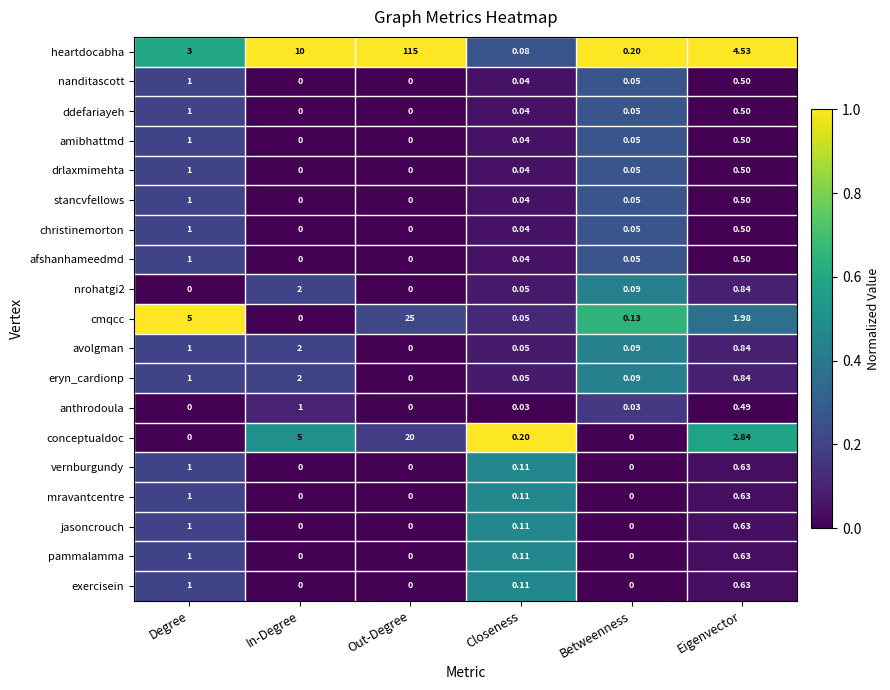

Which category has the highest value across all series?

Out-Degree